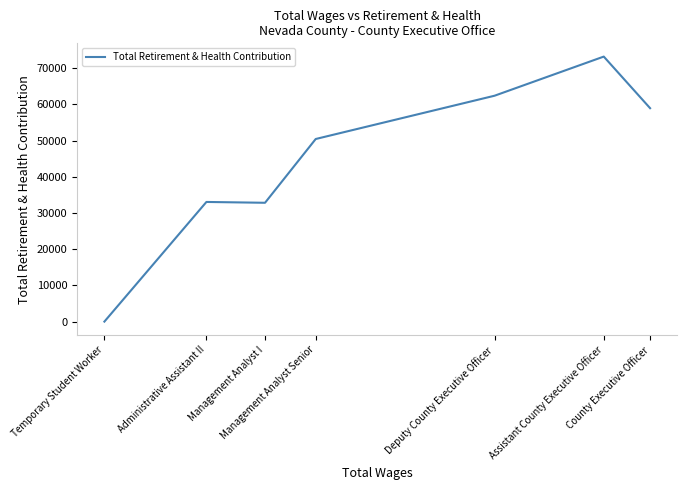

What is the approximate value at Management Analyst Senior, to the nearest 10?

50440